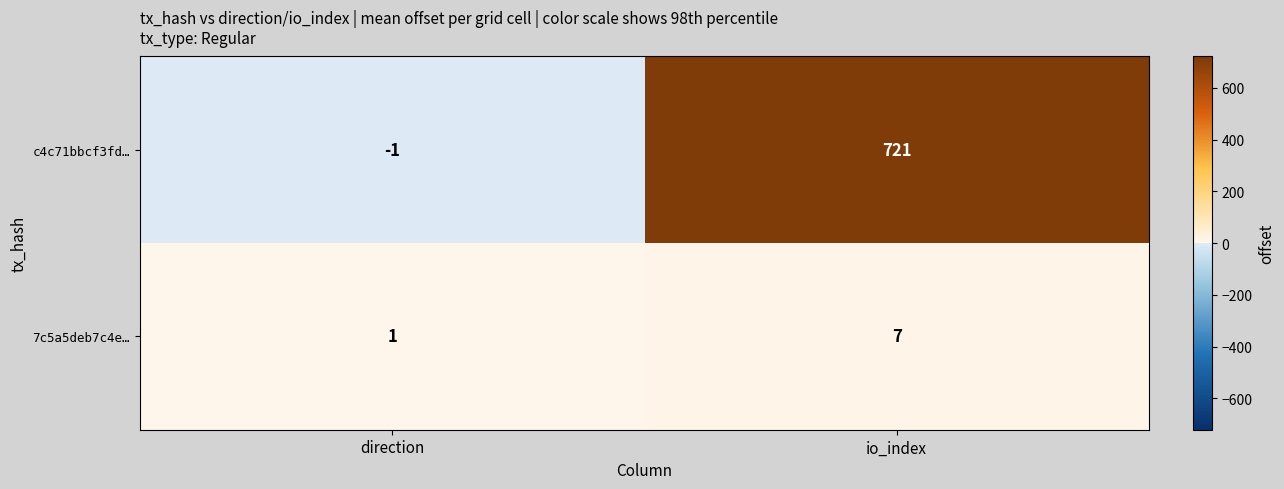

What is the average value of the 7c5a5deb7c4e… series?

4